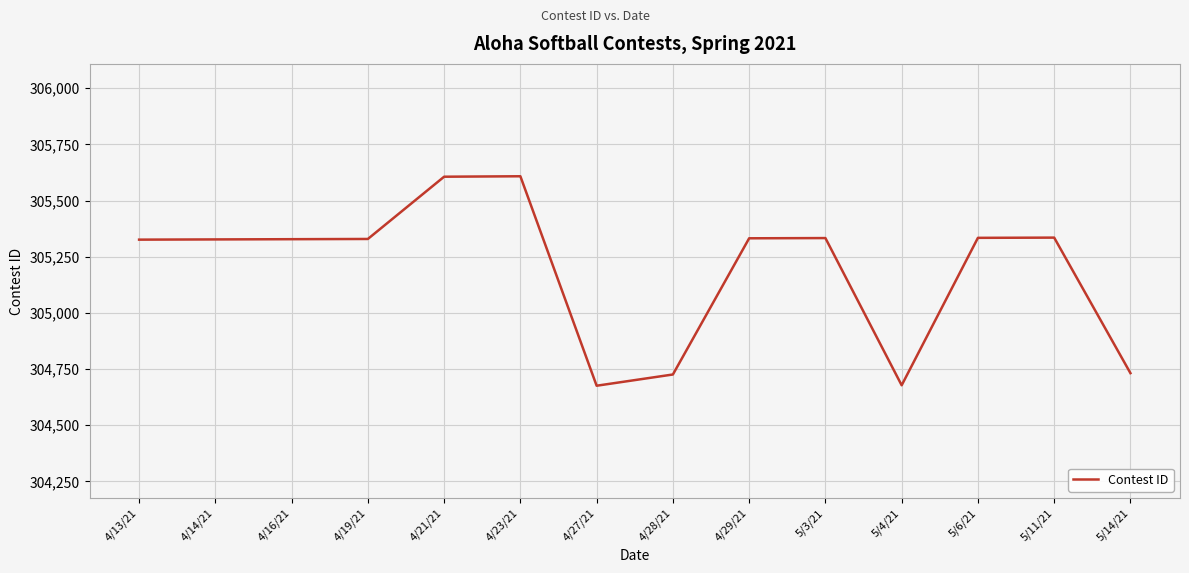

What is the maximum value shown in the chart?

305608